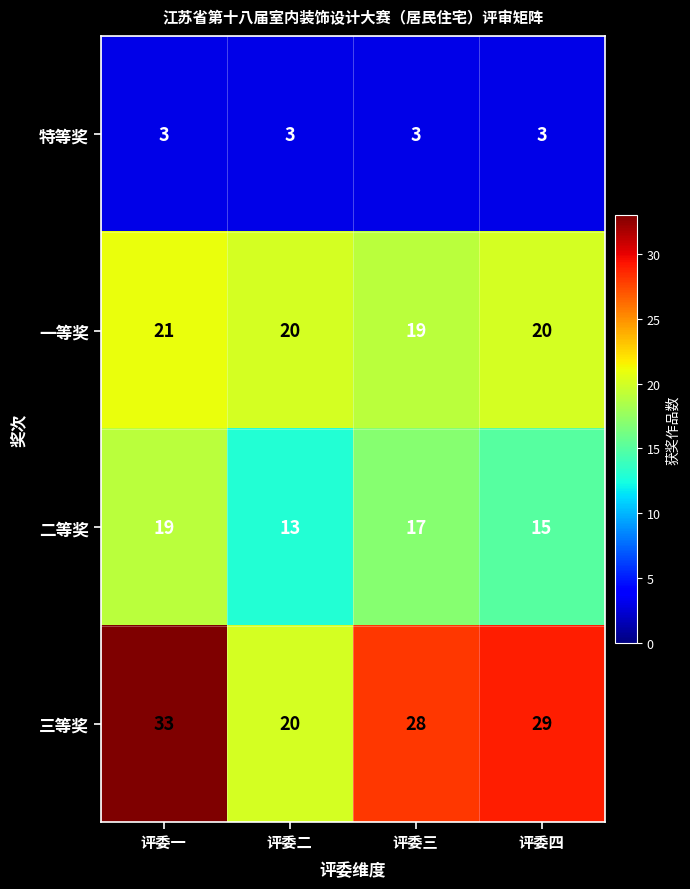

How many values in the 二等奖 series are below 17?

2